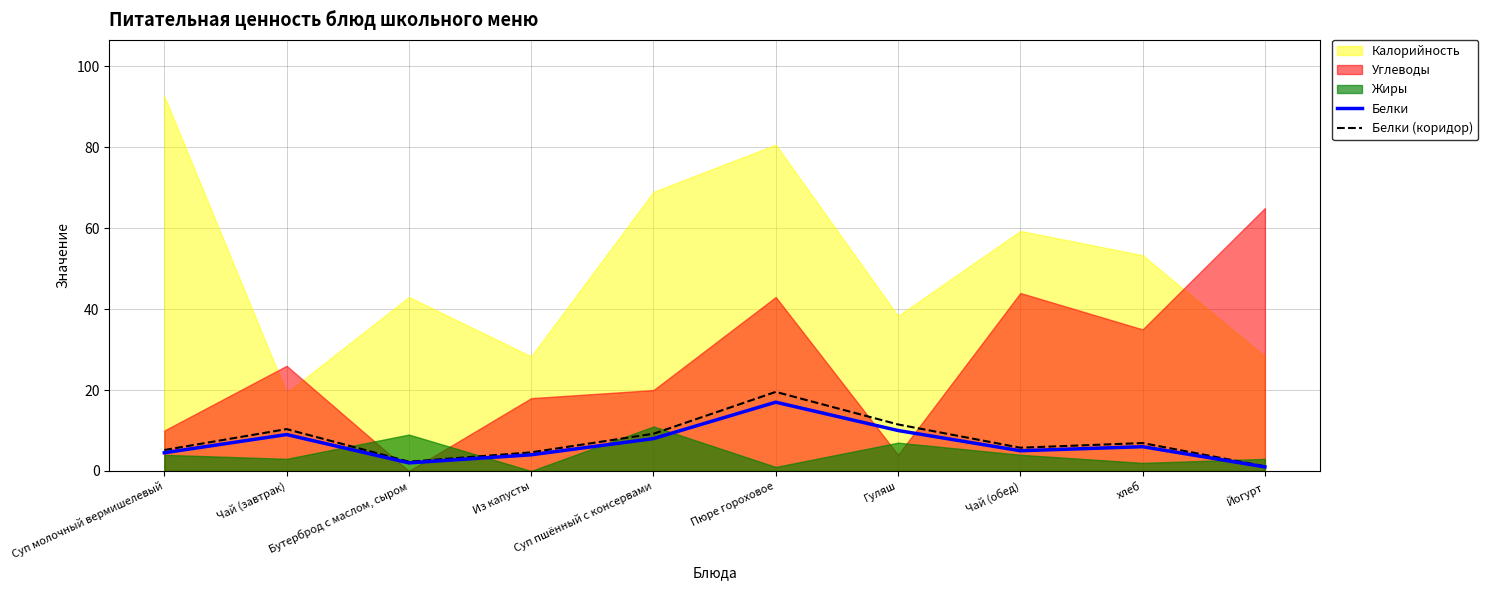

How many lines are shown in the chart?

2